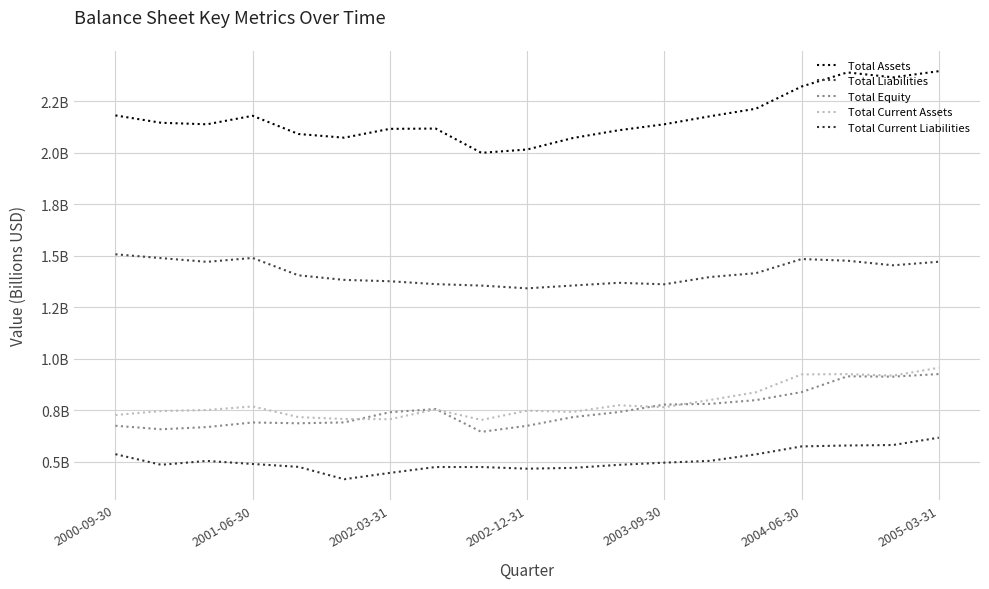

Is this an area chart (filled region under the line)?

No